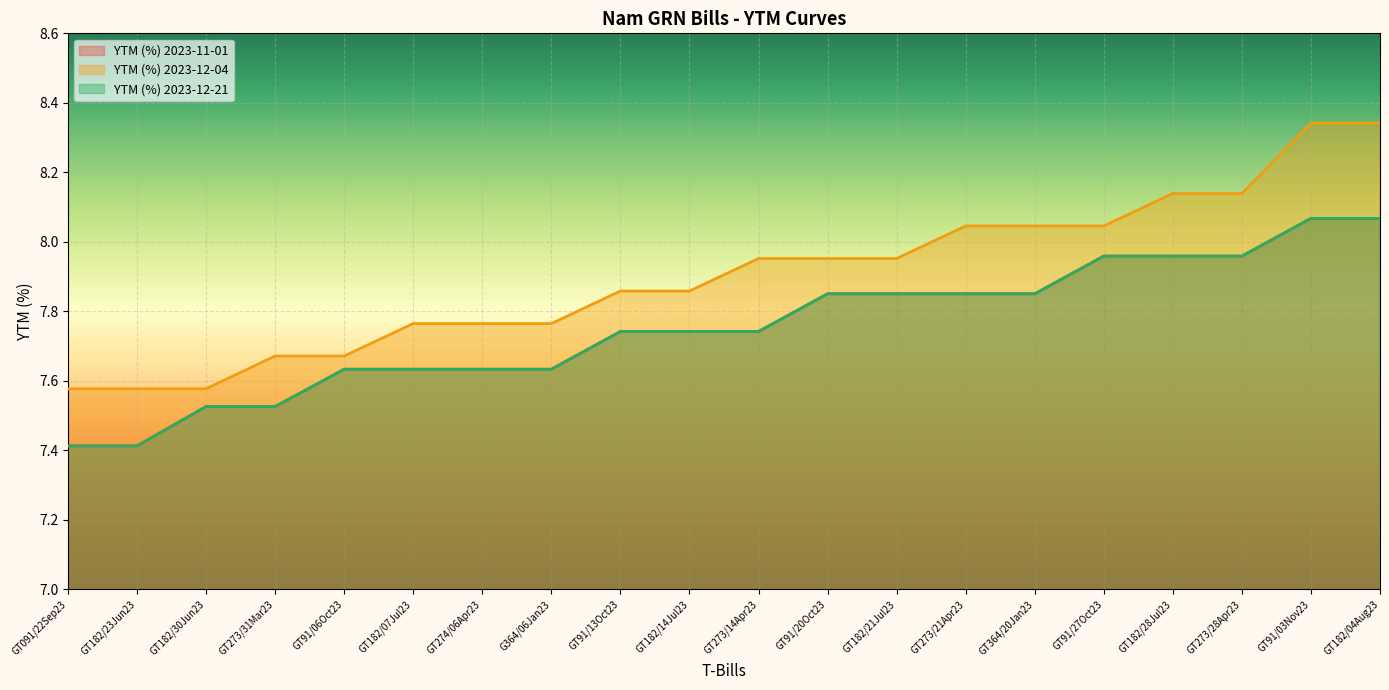

Which label corresponds to the smallest value in the chart?

GT091/22Sep23